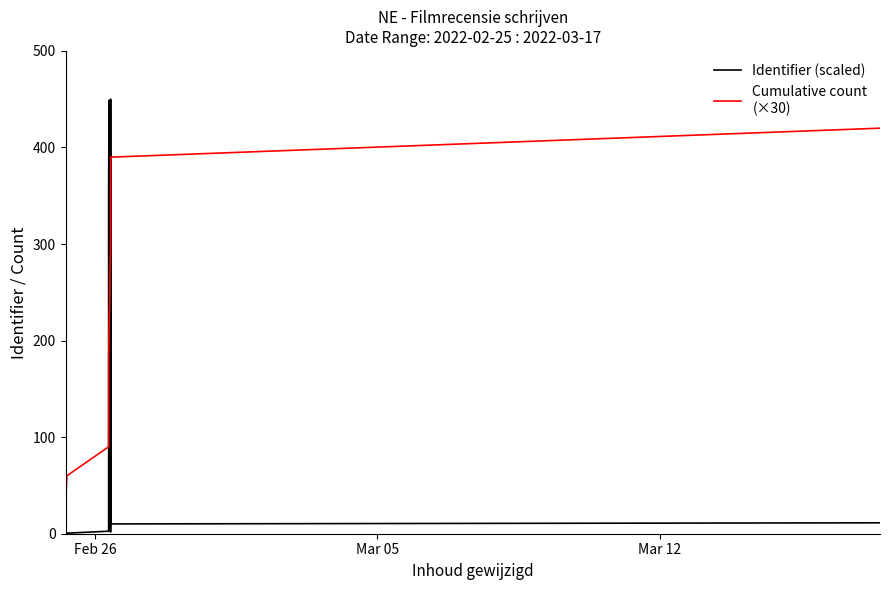

What is the average value of the Identifier (scaled) series?

177.9